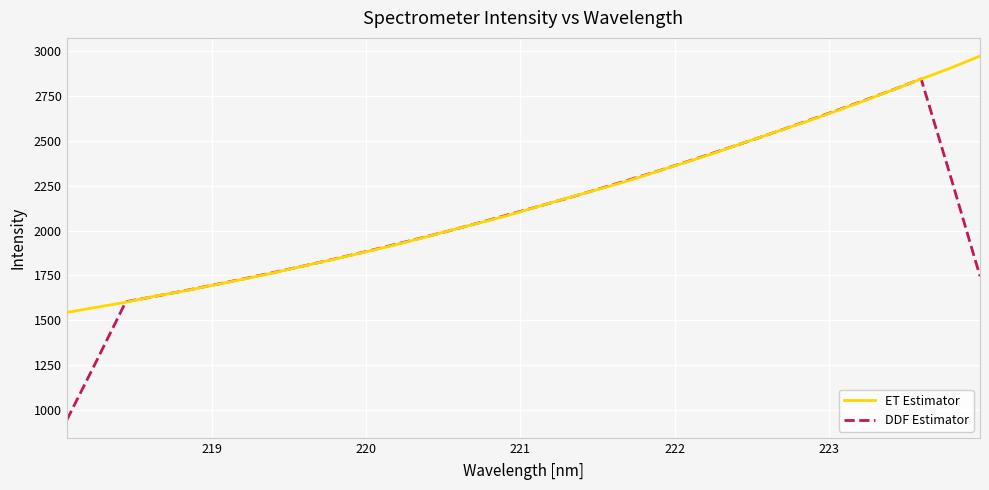

What is the minimum value shown in the chart?

942.9